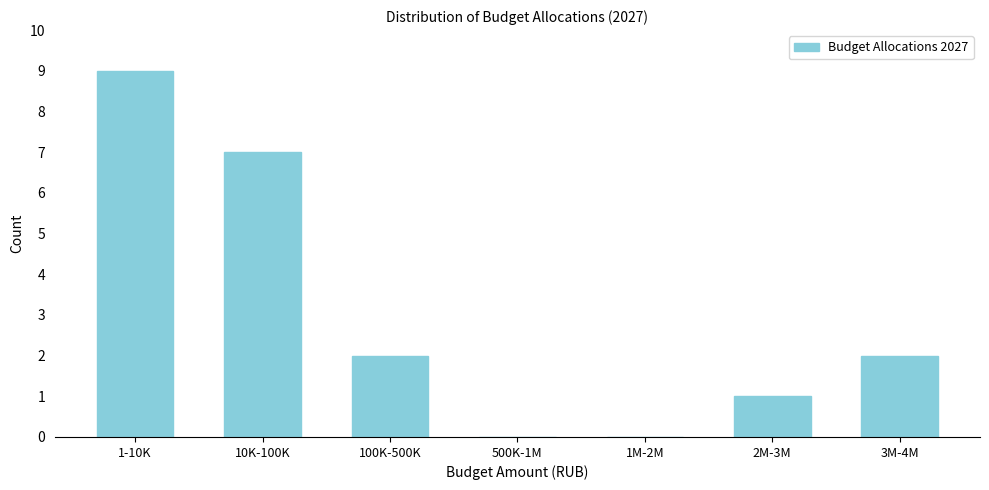

Reading right to left, extract all data points from this chart.

3M-4M=2	2M-3M=1	1M-2M=0	500K-1M=0	100K-500K=2	10K-100K=7	1-10K=9